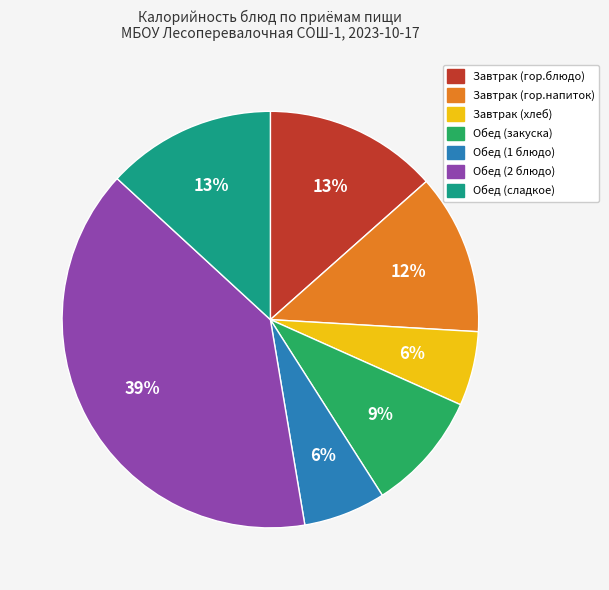

Combined, do Обед (закуска) and Обед (1 блюдо) account for over 50%?

No